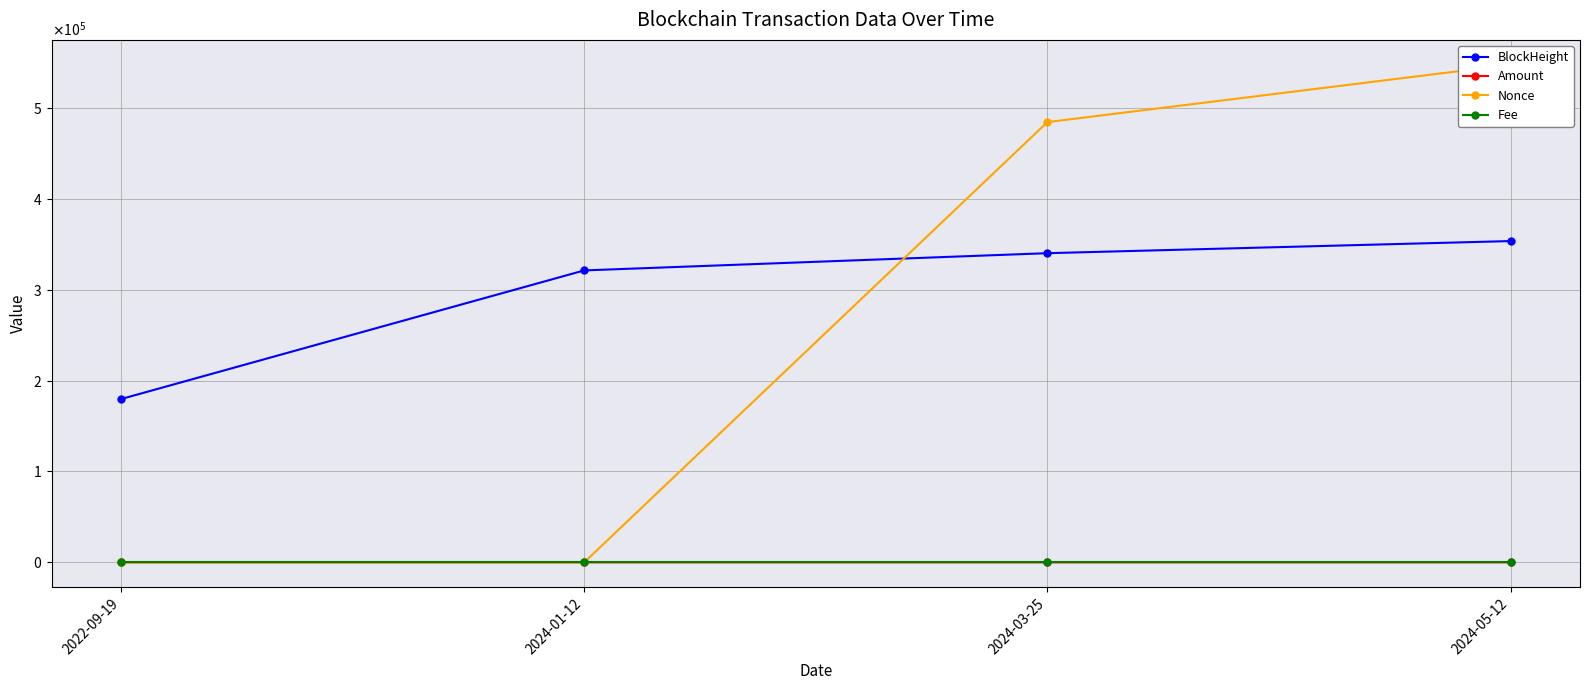

Rank the categories by Amount value from lowest to highest.

2024-01-12, 2024-05-12, 2024-03-25, 2022-09-19